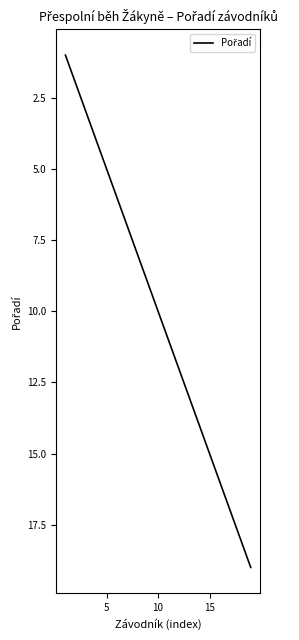

What is the difference between the maximum and minimum values?

18